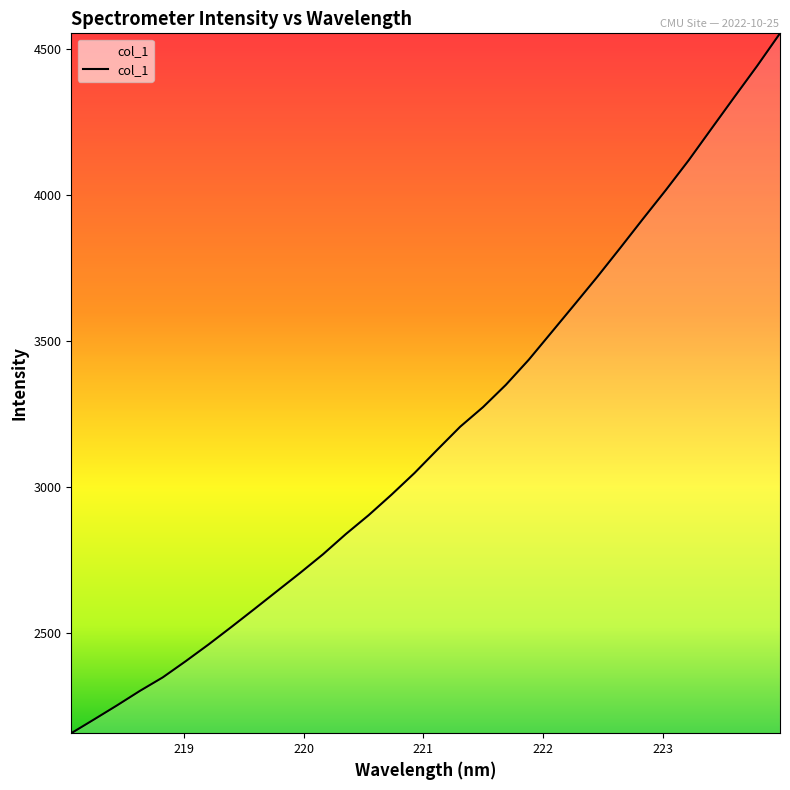

What is the minimum value shown in the chart?

2157.8